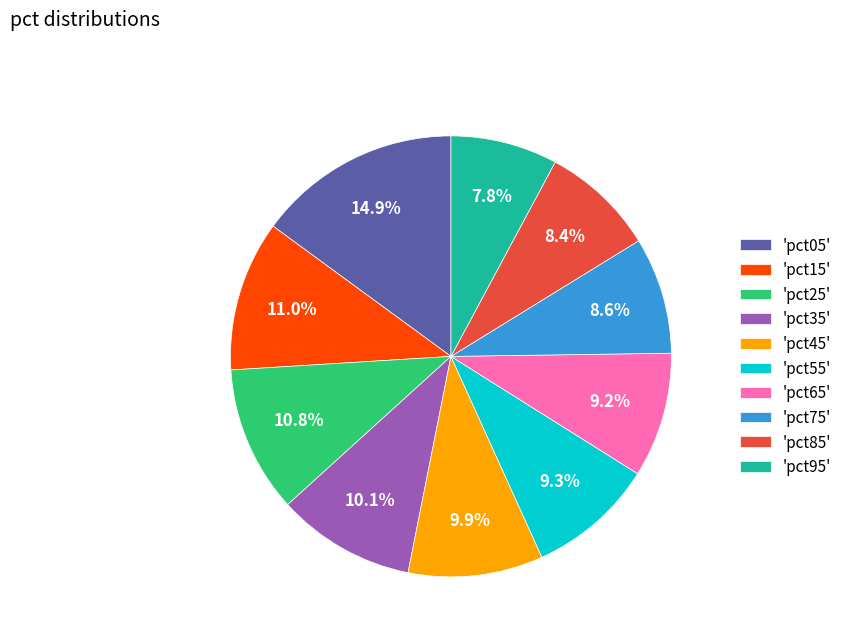

Is 'pct15' the majority of the pie?

No